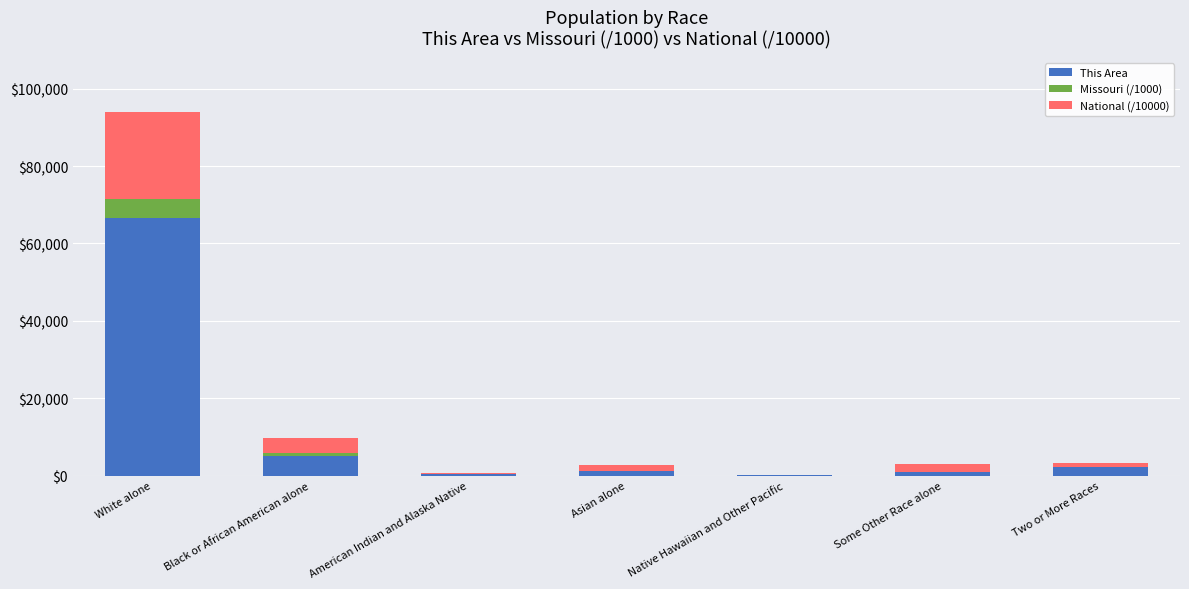

At which category is the sum across all series the highest?

White alone